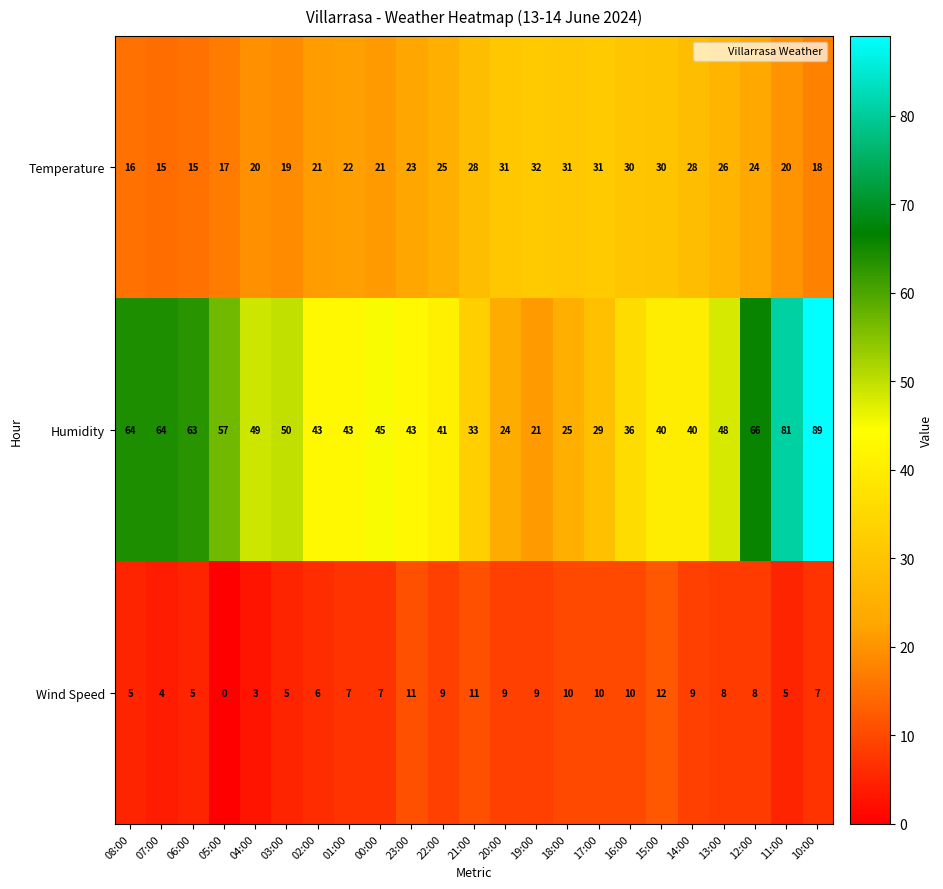

List the series in order of their overall mean, lowest first.

Wind Speed, Temperature, Humidity